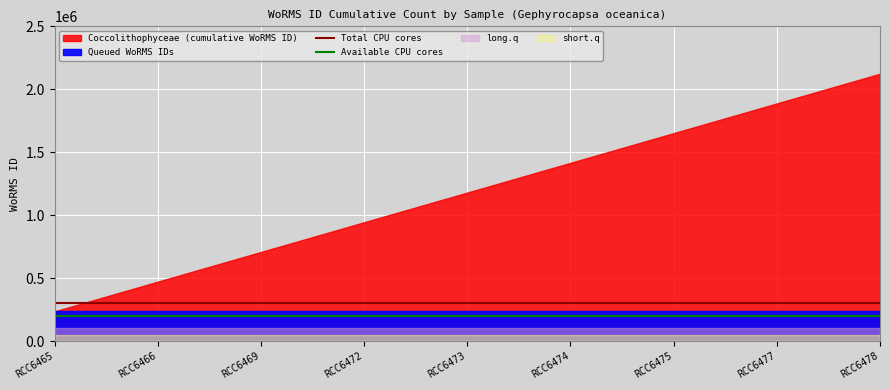

What is the sum of all Available CPU cores values?

1800000